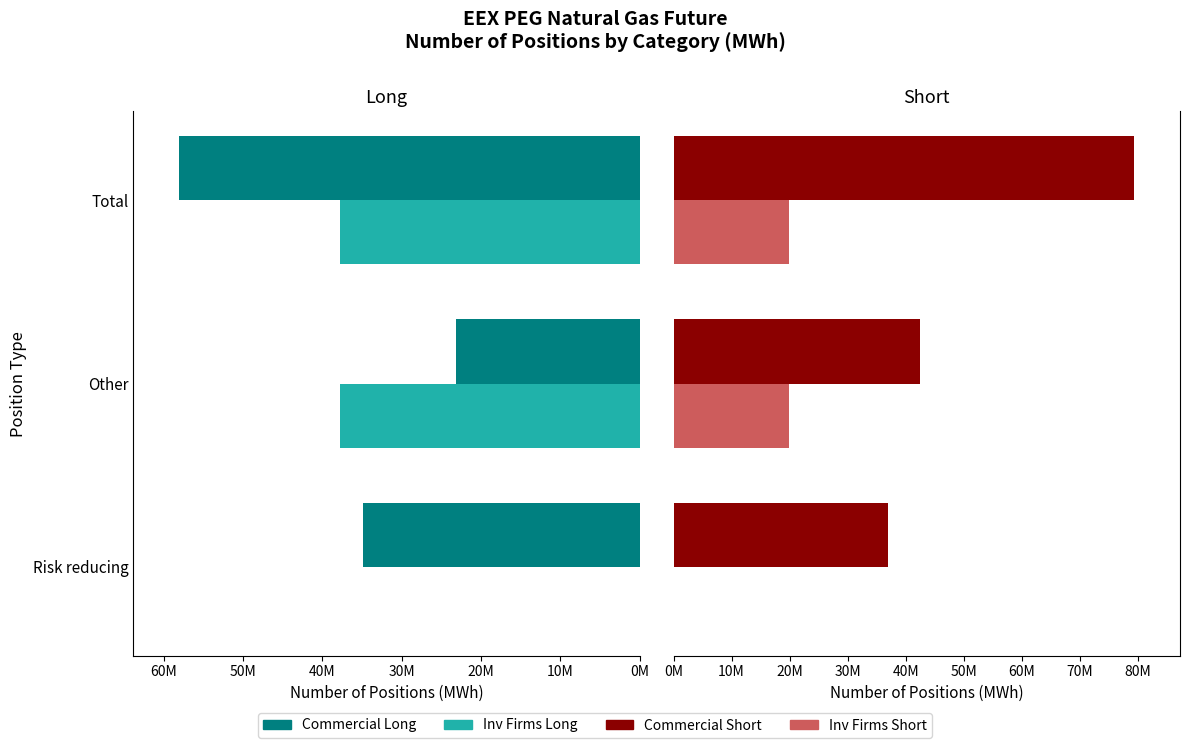

What are all the series names shown in the legend?

Commercial Long, Inv Firms Long, Commercial Short, Inv Firms Short